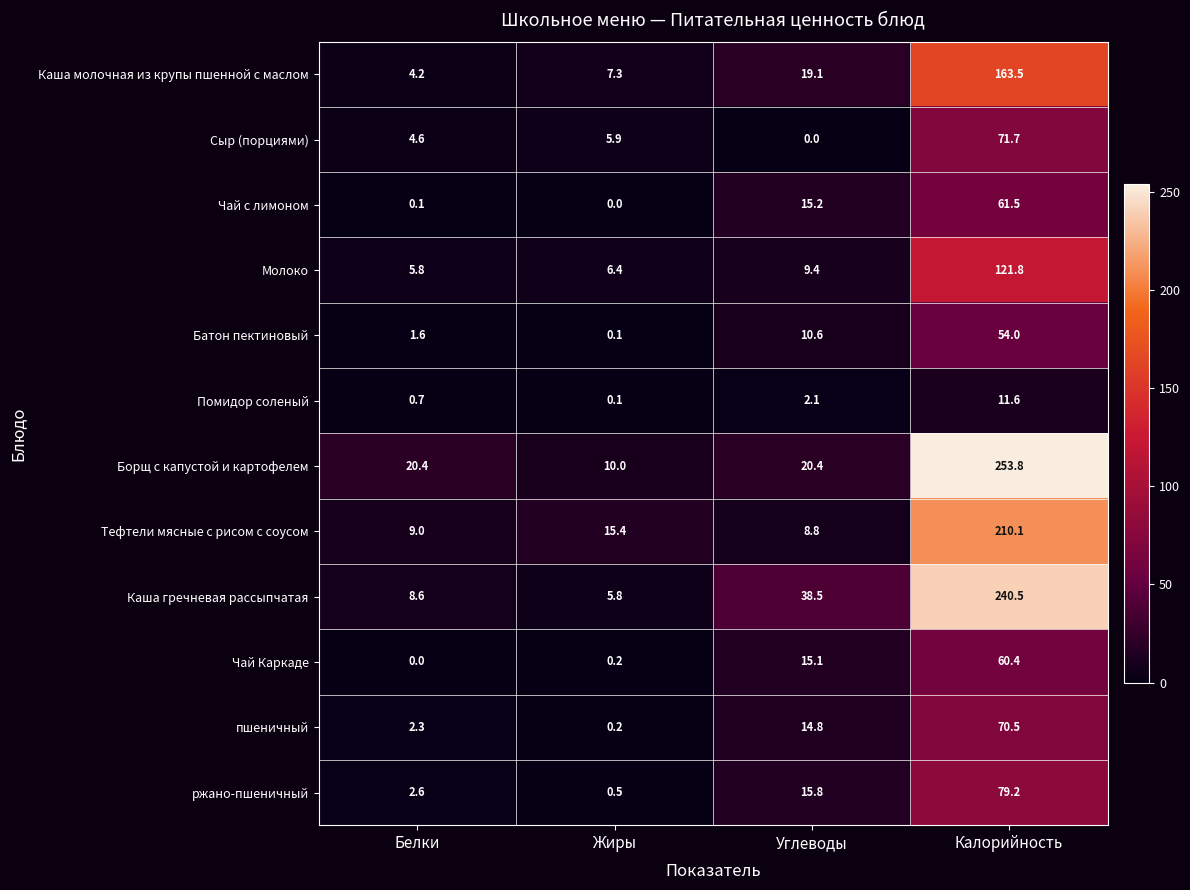

What is the spread (max minus min) of values at Углеводы?

38.5